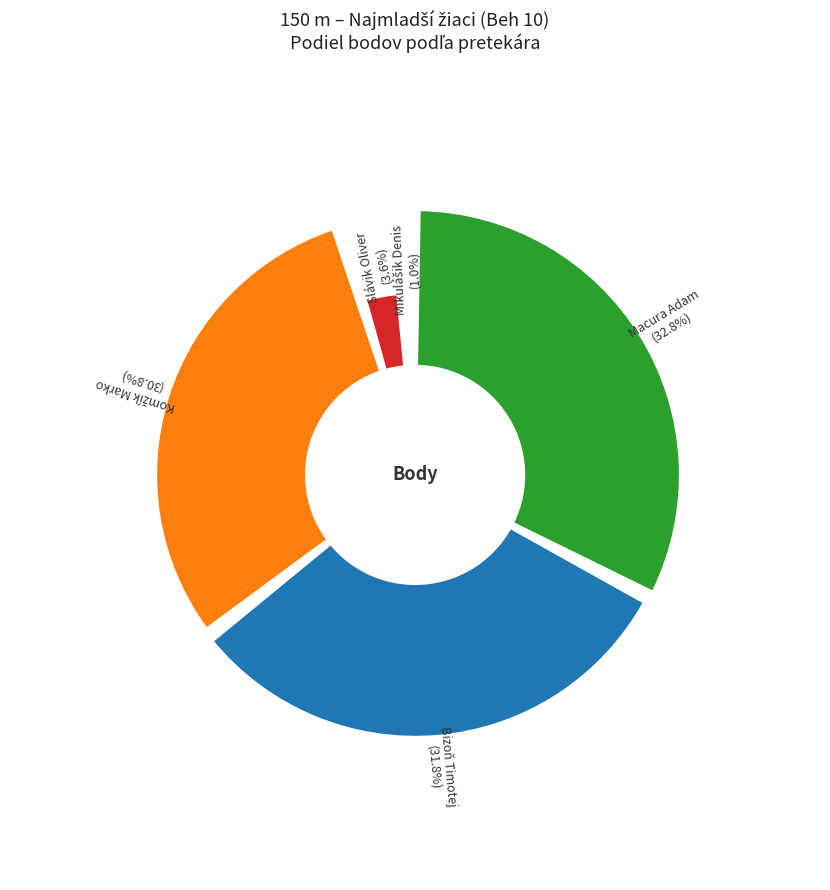

Is it true that Slávik Oliver is 4% of the pie?

True